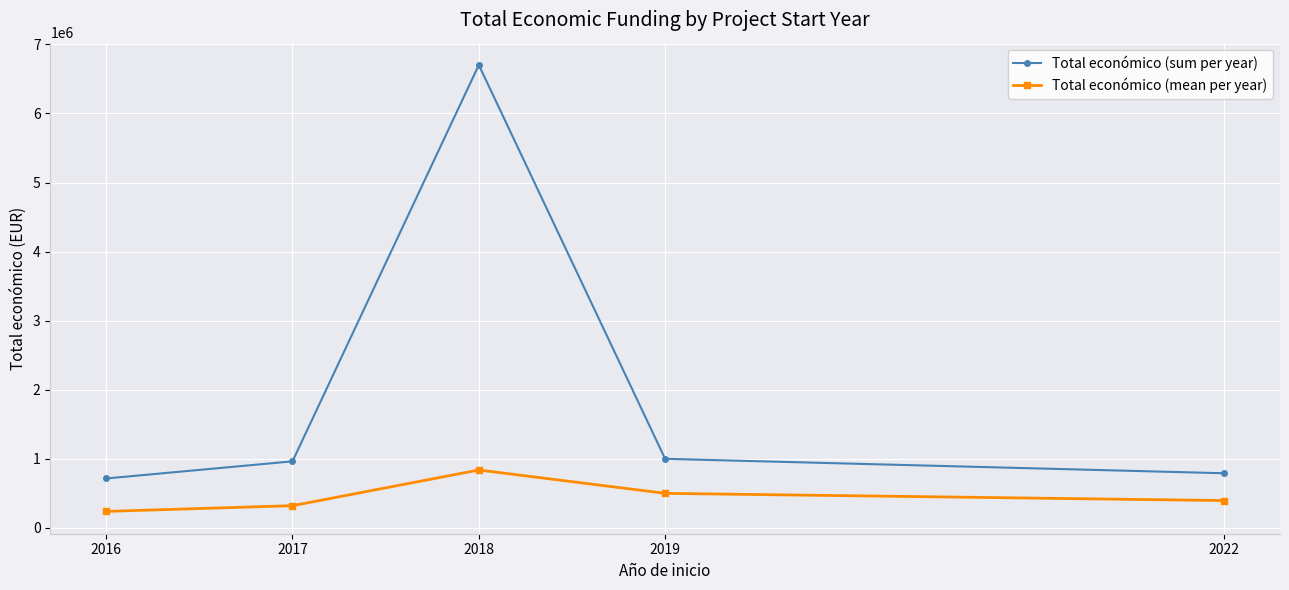

How many lines are shown in the chart?

2